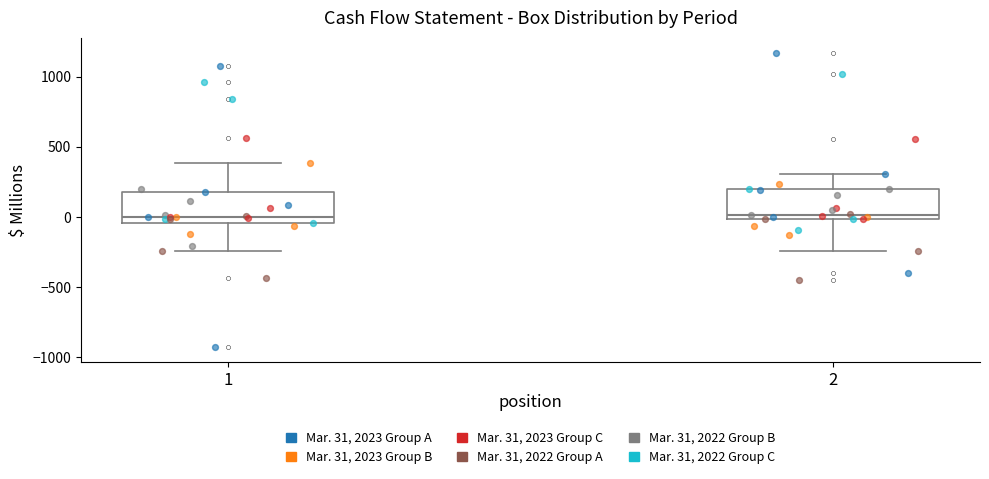

Reading left to right, transcribe this box plot: for each box, give where its median line is, the range the box spans, and where its two whiskers end, as read against the y-axis. The values are not printed on the chart, so give them approximately, as read against the axis.

1: median 0, box -50 to 200, whiskers -250 to 400
2: median 0 (just above the box's lower edge), box 0 to 200, whiskers -250 to 300